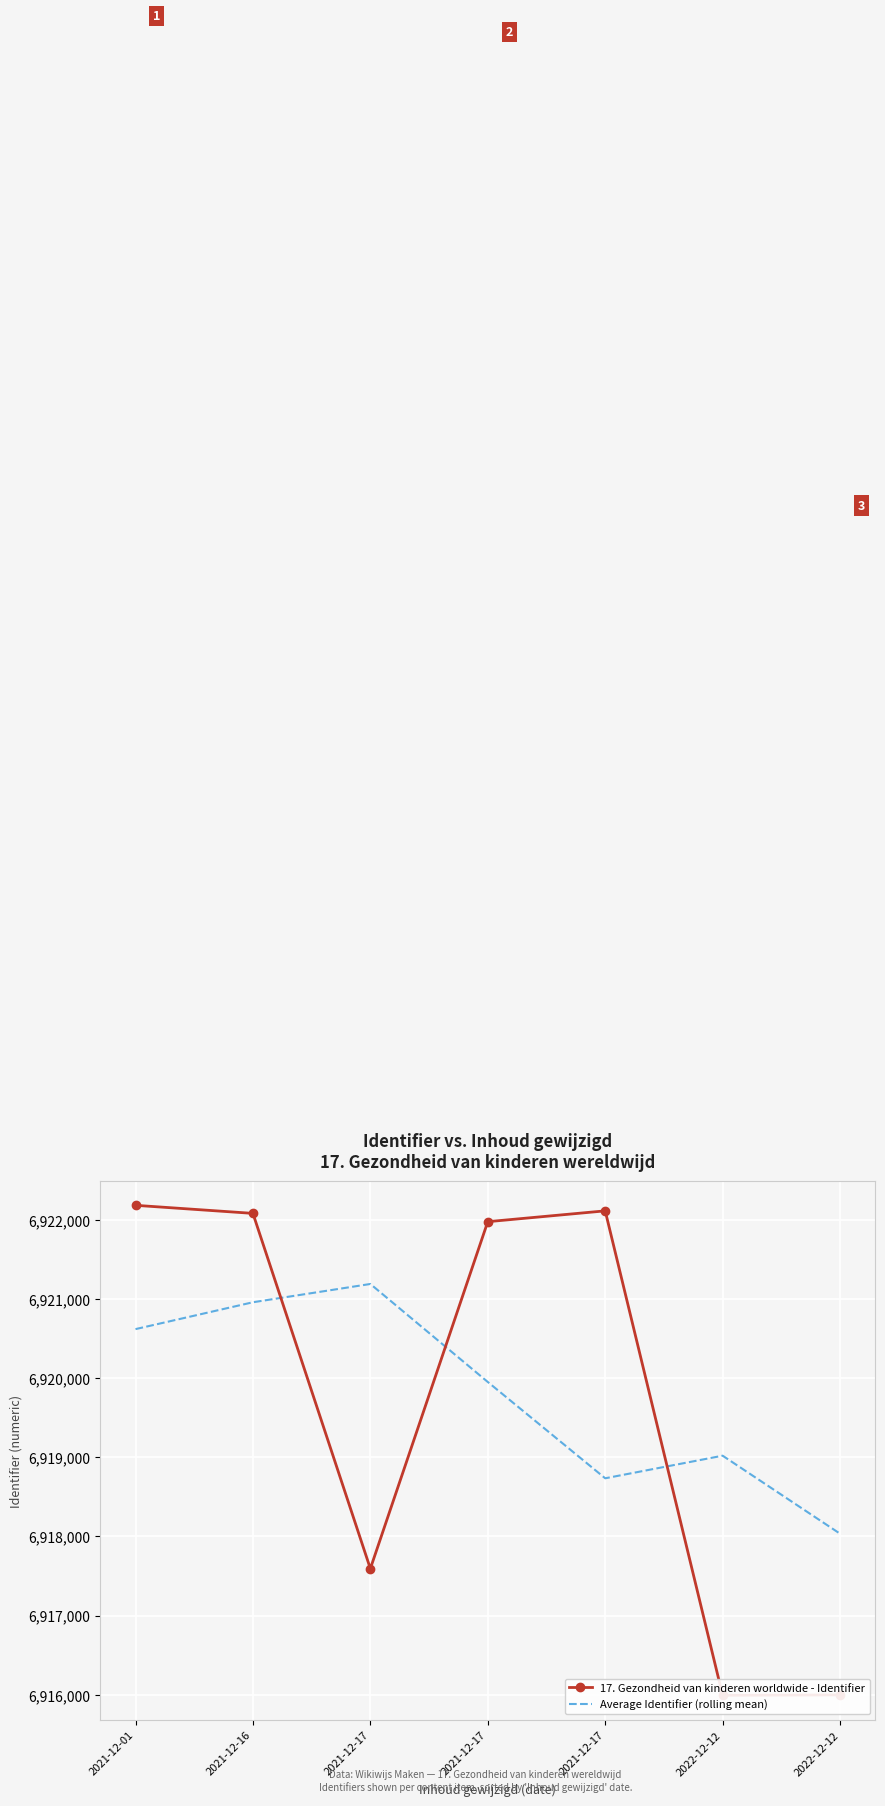

At which category does Average Identifier (rolling mean) reach its first local peak?

2021-12-17